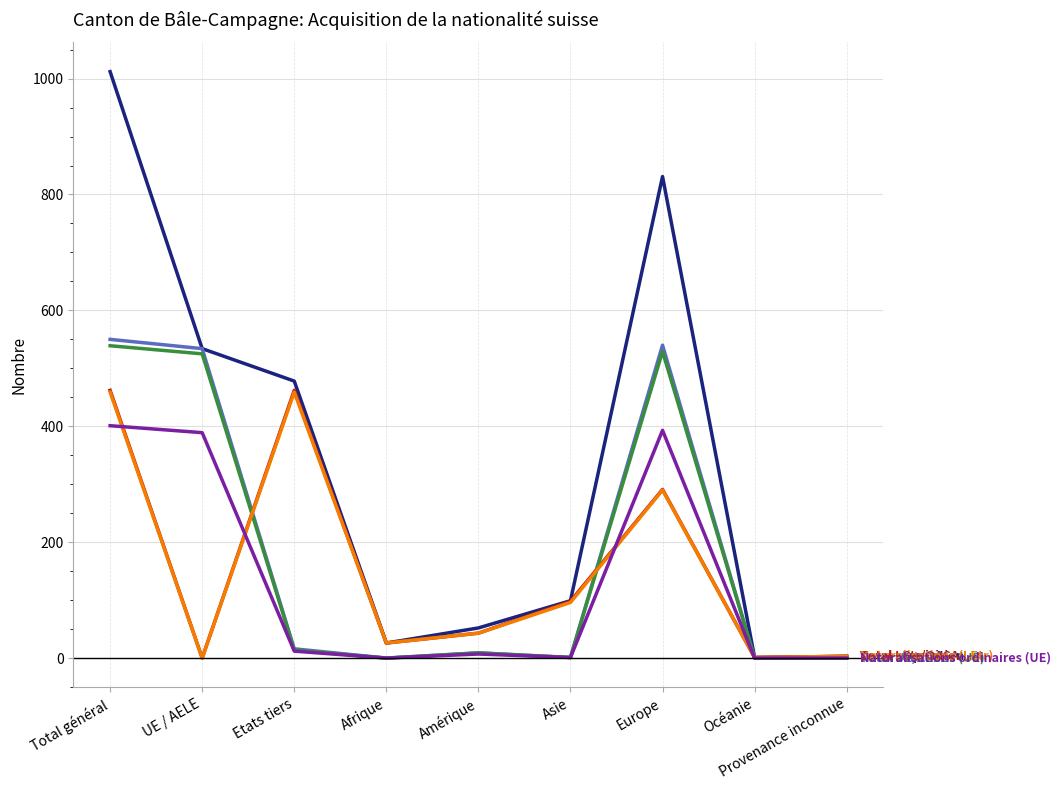

Which label corresponds to the largest value in the chart?

Total général